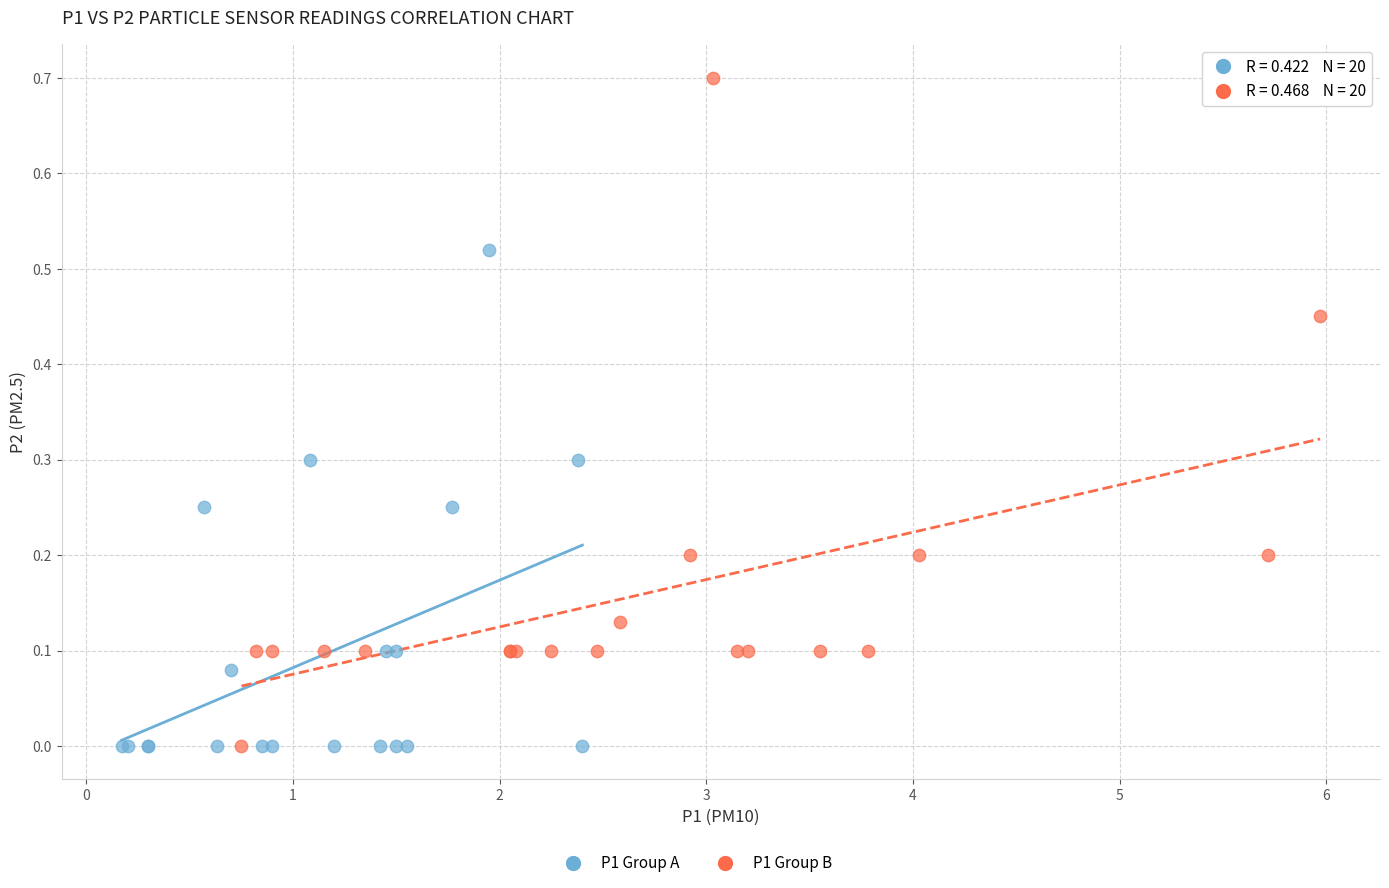

Which series has the widest spread of Y values?

P1 Group B